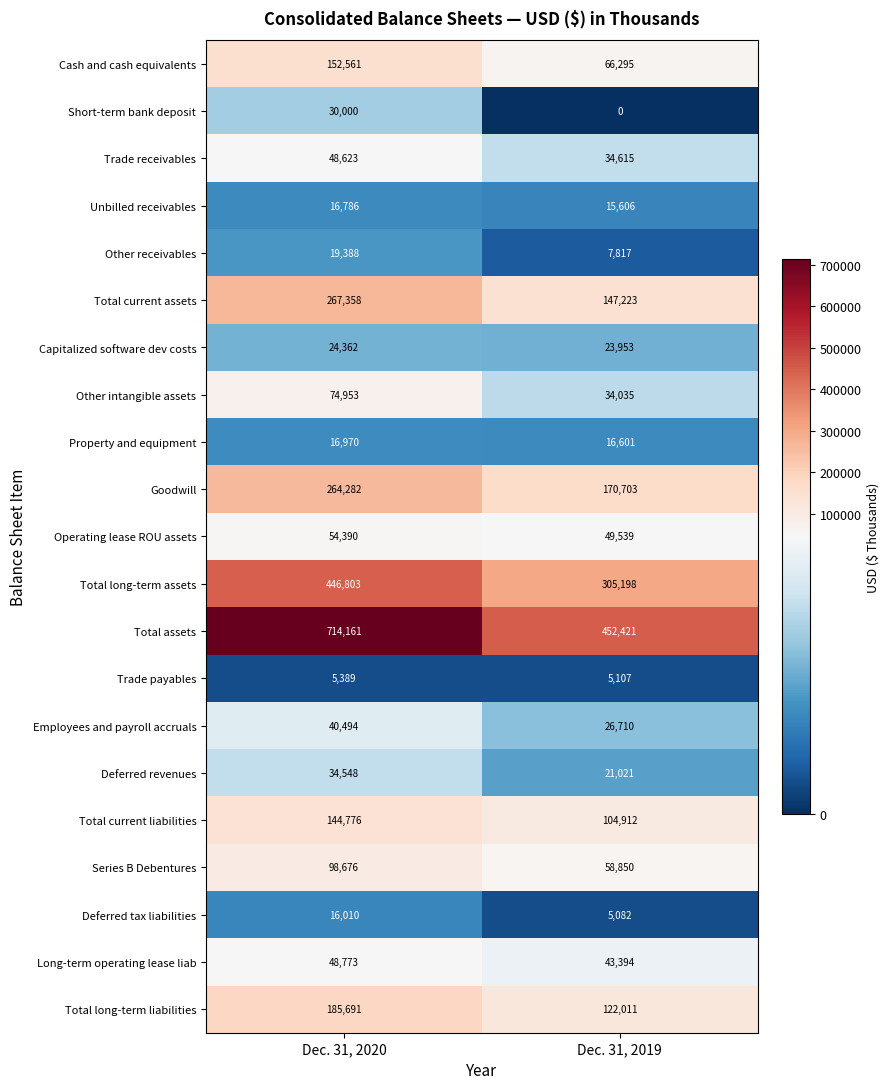

Which series changed the most between Dec. 31, 2020 and Dec. 31, 2019?

Total assets